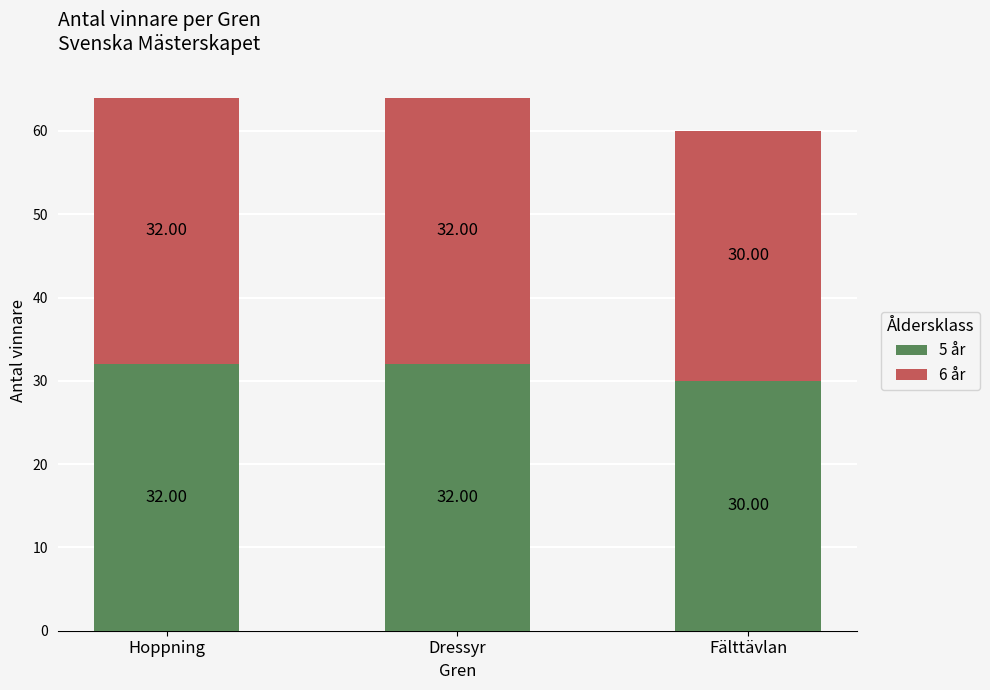

What is the total value across all series at Dressyr?

64